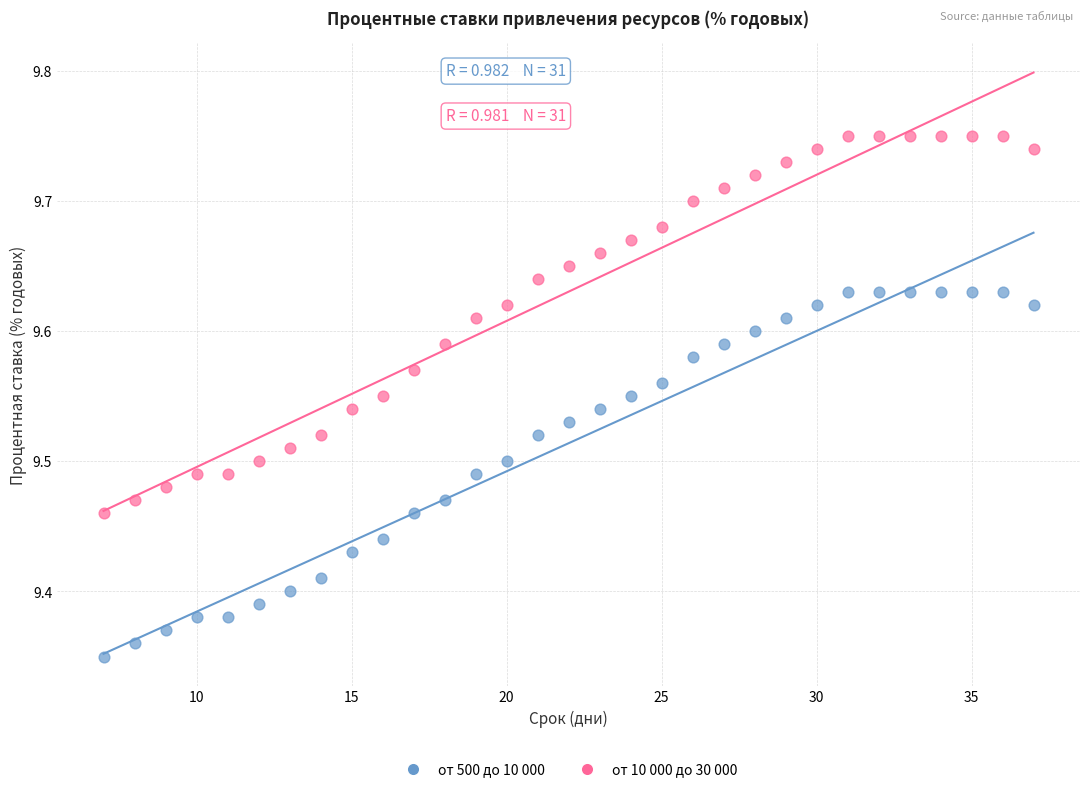

Which series has the largest Y range (max minus min)?

от 10 000 до 30 000